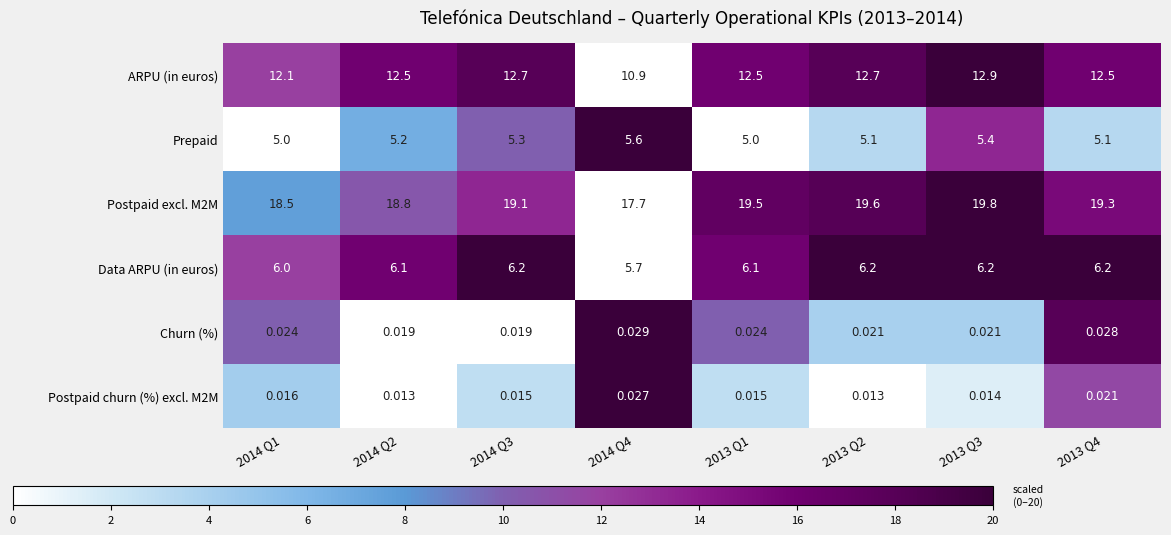

Rank the series by their maximum value, from lowest to highest.

Postpaid churn (%) excl. M2M, Churn (%), Prepaid, Data ARPU (in euros), ARPU (in euros), Postpaid excl. M2M